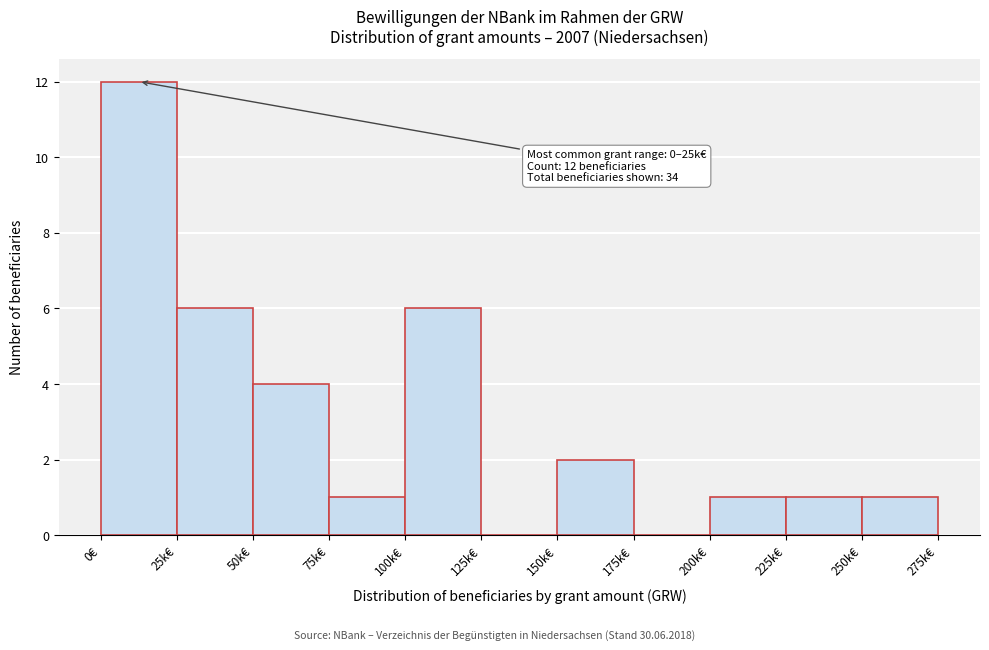

Reading left to right, extract all data points from this chart.

0€=12	25k€=6	50k€=4	75k€=1	100k€=6	125k€=0	150k€=2	175k€=0	200k€=1	225k€=1	250k€=1